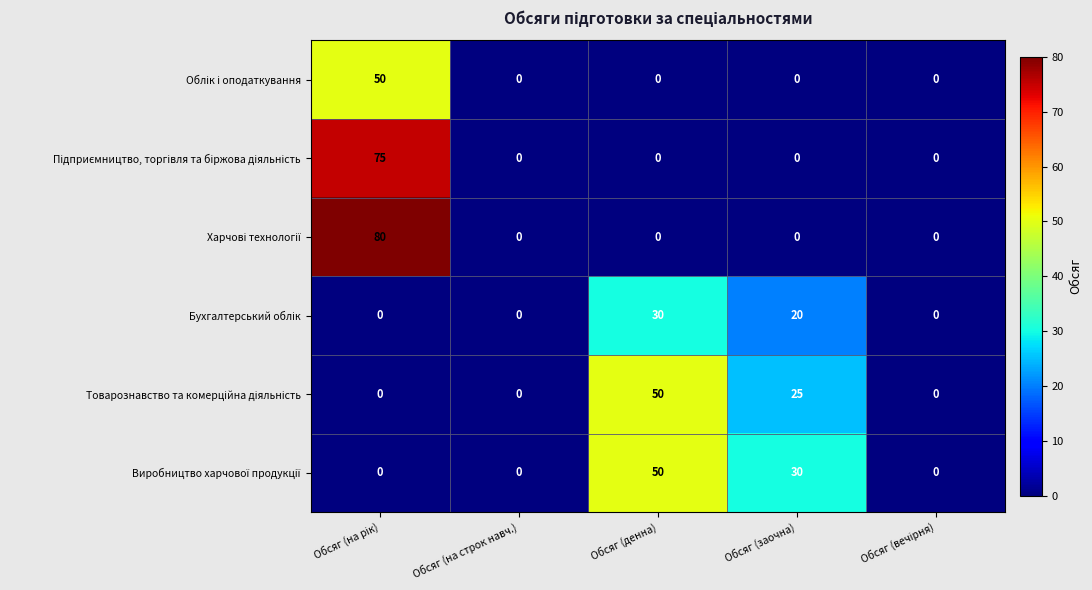

What is the greatest value displayed?

80